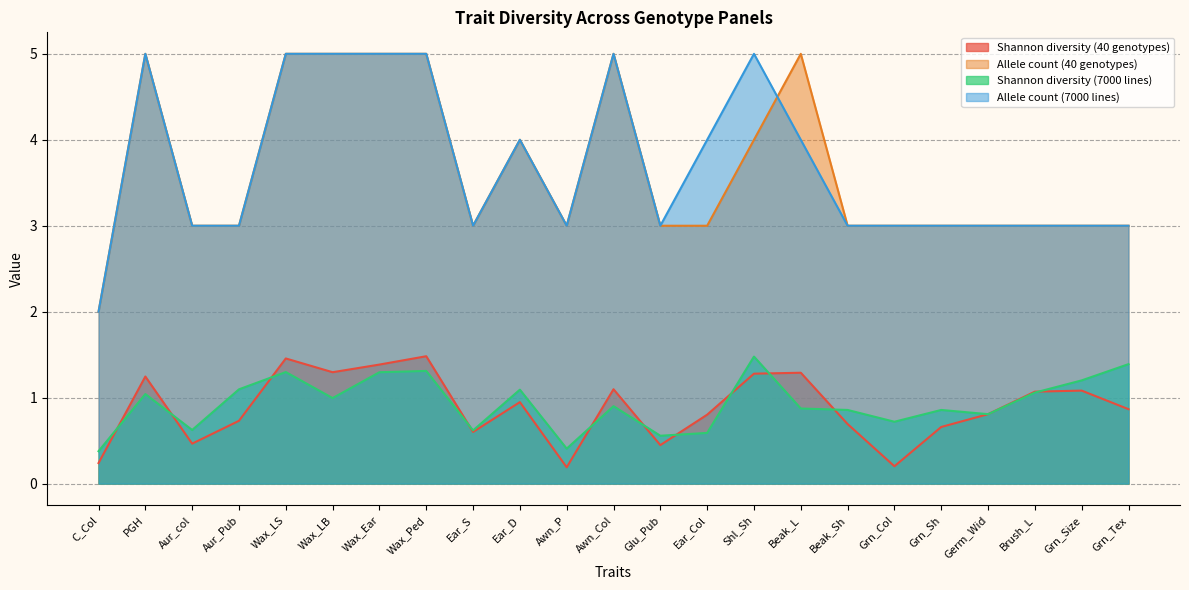

What is the difference between the second highest and minimum values in the Shannon diversity (40 genotypes) series?

1.3